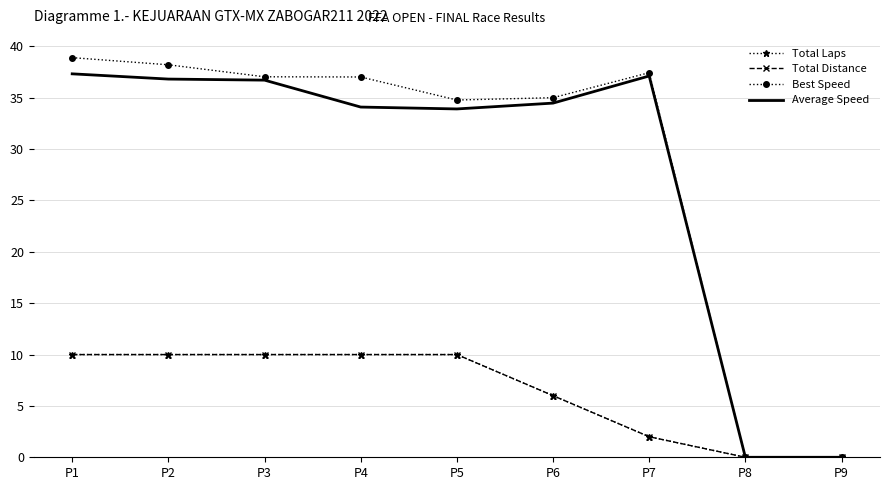

Reading left to right, what are all the values shown in this chart?

Total Laps: P1=10.0	P2=10.0	P3=10.0	P4=10.0	P5=10.0	P6=6.0	P7=2.0	P8=0.0	P9=0.0
Total Distance: P1=10.0	P2=10.0	P3=10.0	P4=10.0	P5=10.0	P6=6.0	P7=2.0	P8=0.0	P9=0.0
Best Speed: P1=38.9	P2=38.2	P3=37.0	P4=37.0	P5=34.8	P6=35.0	P7=37.4	P8=0.0	P9=0.0
Average Speed: P1=37.3	P2=36.8	P3=36.7	P4=34.1	P5=33.9	P6=34.5	P7=37.1	P8=0.0	P9=0.0